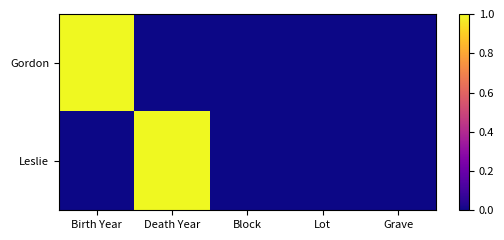

List the series in order of their peak value, highest first.

Gordon, Leslie